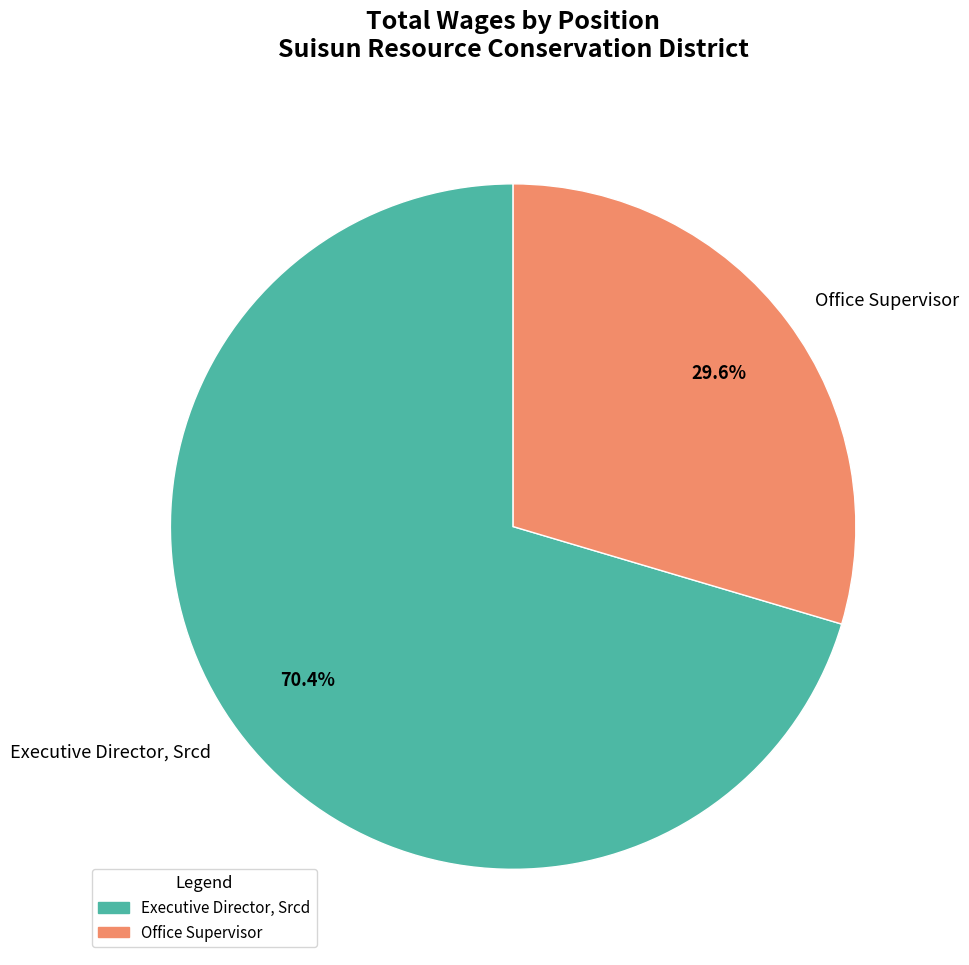

Is it true that Office Supervisor is 30% of the pie?

True